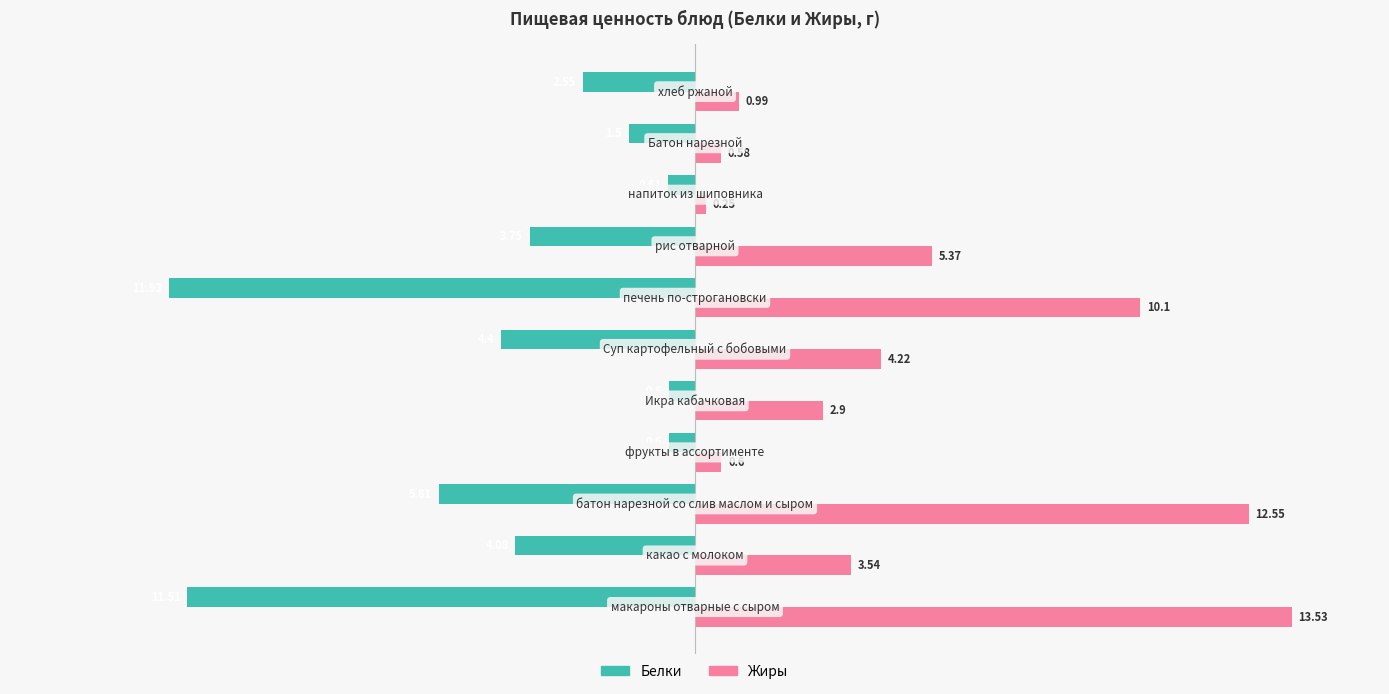

Which series has the largest total across all categories?

Жиры